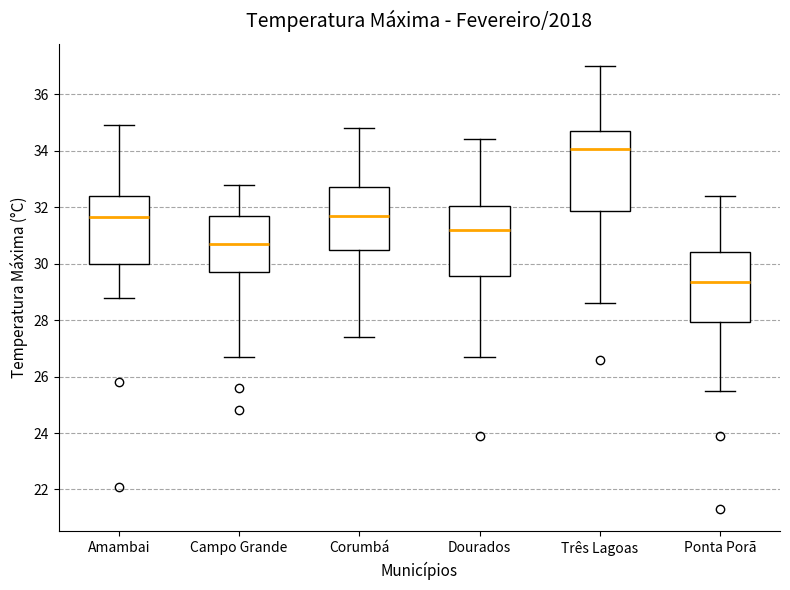

Reading left to right, transcribe this box plot: for each box, give where its median line is, the range the box spans, and where its two whiskers end, as read against the y-axis. The values are not printed on the chart, so give them approximately, as read against the axis.

Amambai: median 31.6, box 30.0 to 32.4, whiskers 28.8 to 35.0
Campo Grande: median 30.8, box 29.8 to 31.8, whiskers 26.8 to 32.8
Corumbá: median 31.8, box 30.6 to 32.8, whiskers 27.4 to 34.8
Dourados: median 31.2, box 29.6 to 32.0, whiskers 26.8 to 34.4
Três Lagoas: median 34.0, box 31.8 to 34.8, whiskers 28.6 to 37.0
Ponta Porã: median 29.4, box 28.0 to 30.4, whiskers 25.6 to 32.4